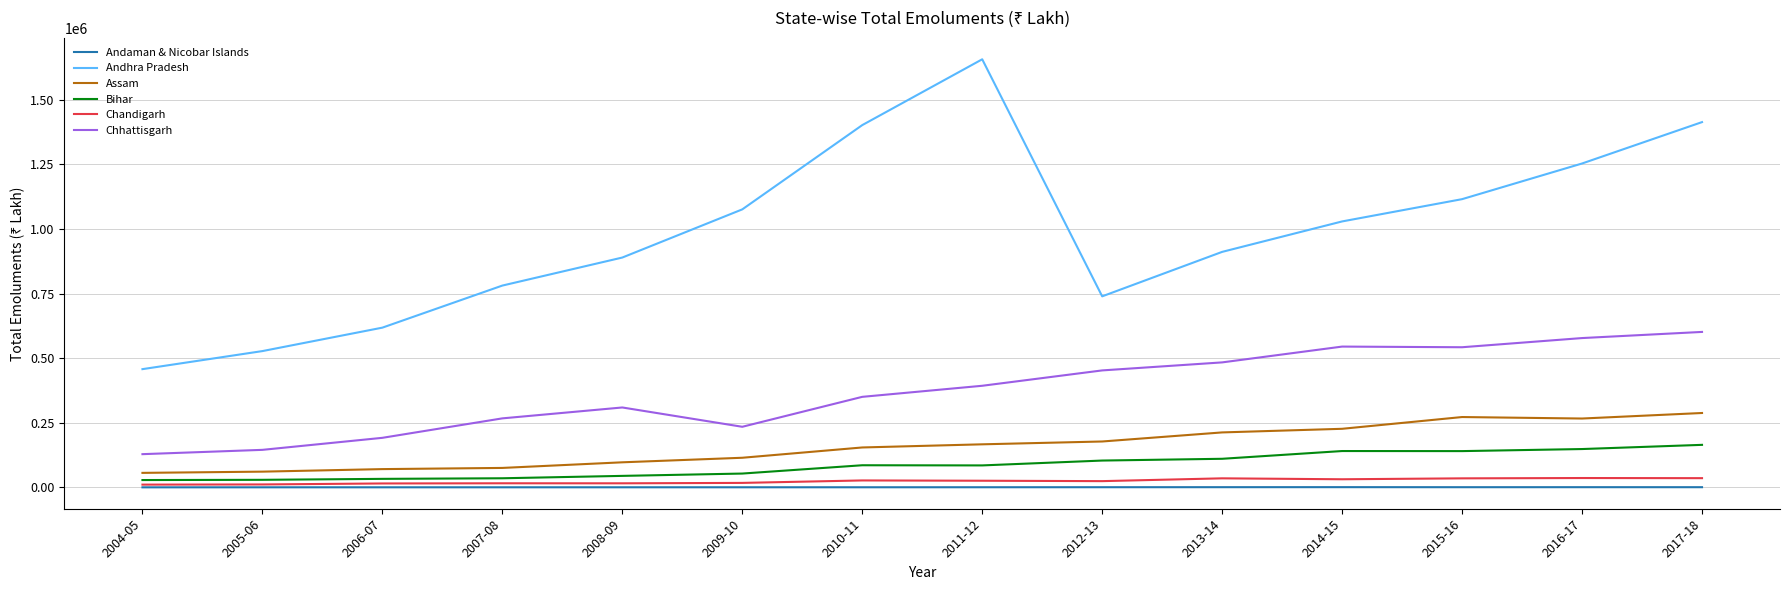

What is the difference between the maximum and minimum values in the Chandigarh series?

25504